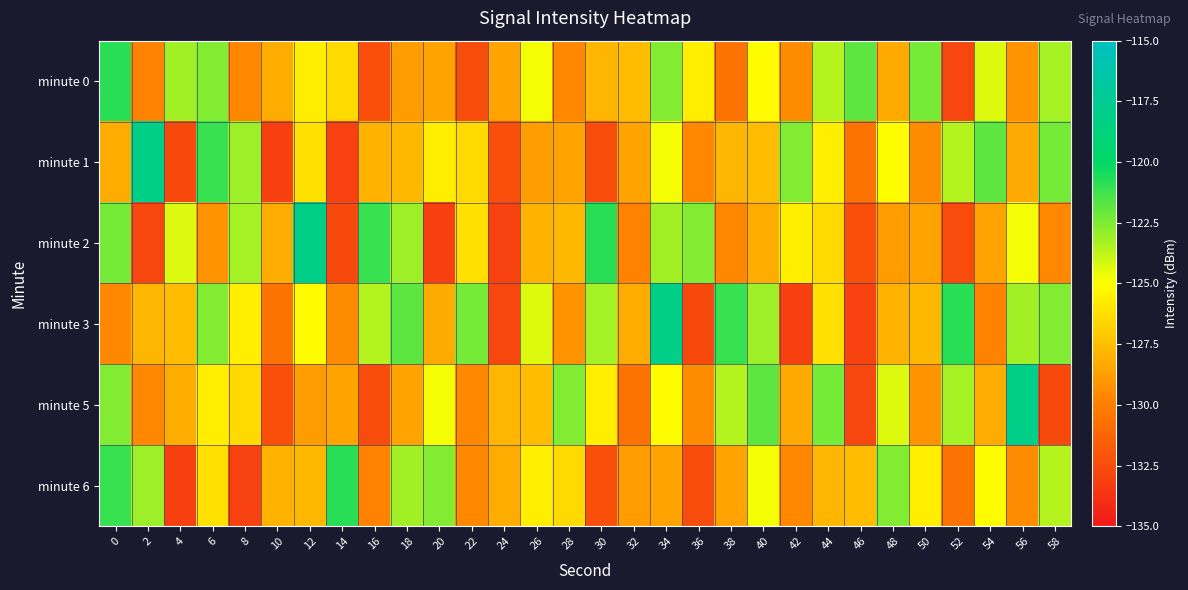

Rank the series by their maximum value, from lowest to highest.

minute 0, minute 6, minute 1, minute 2, minute 3, minute 5